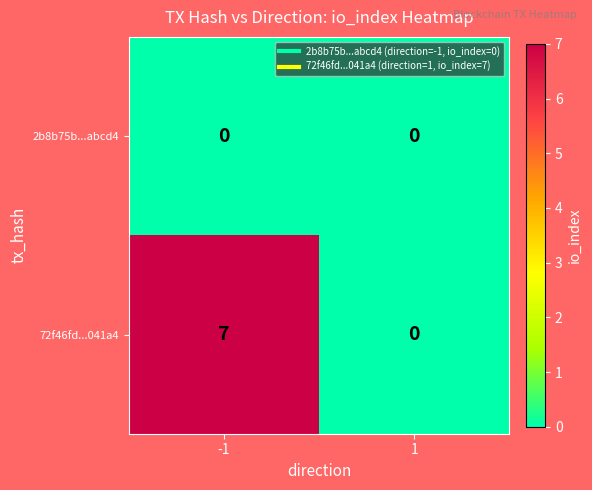

Which series has the widest spread of values?

72f46fd...041a4